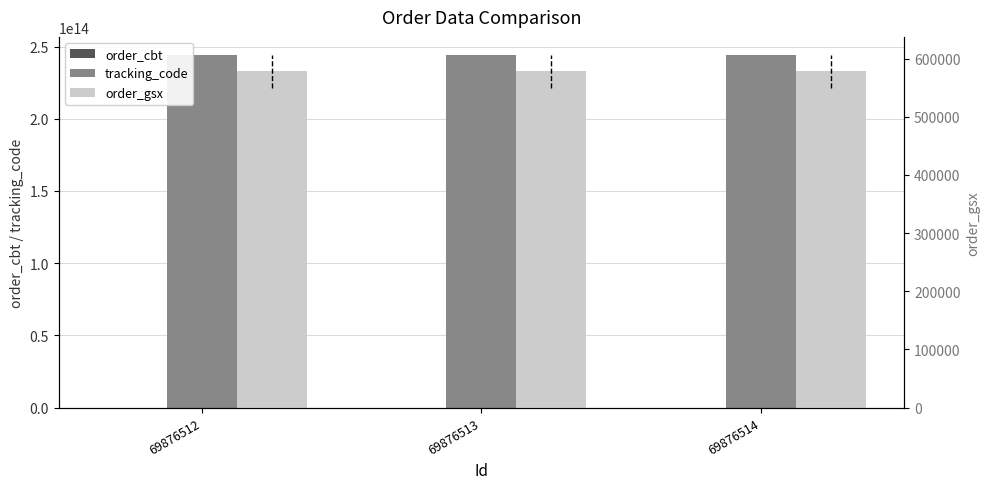

Which category has the highest value across all series?

69876512